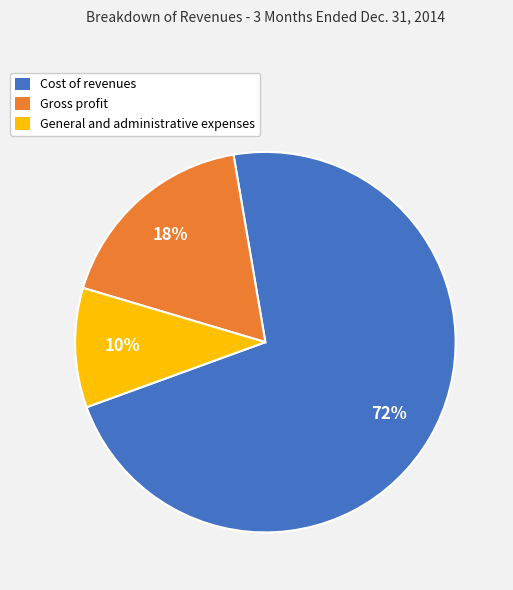

The Gross profit slice represents 18% of the pie. True or false?

True